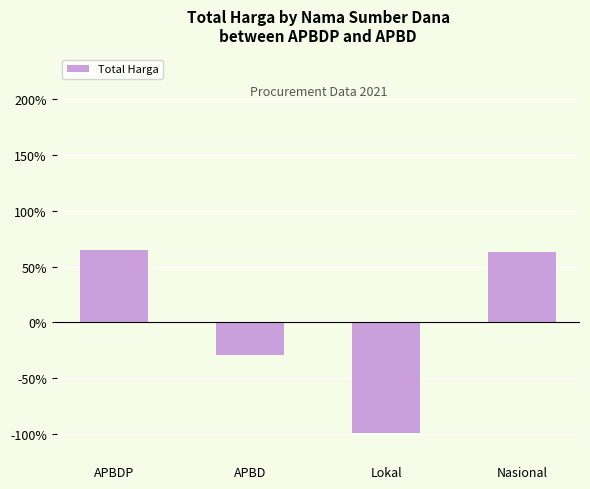

Is it true that the value at Lokal is -98.8?

True